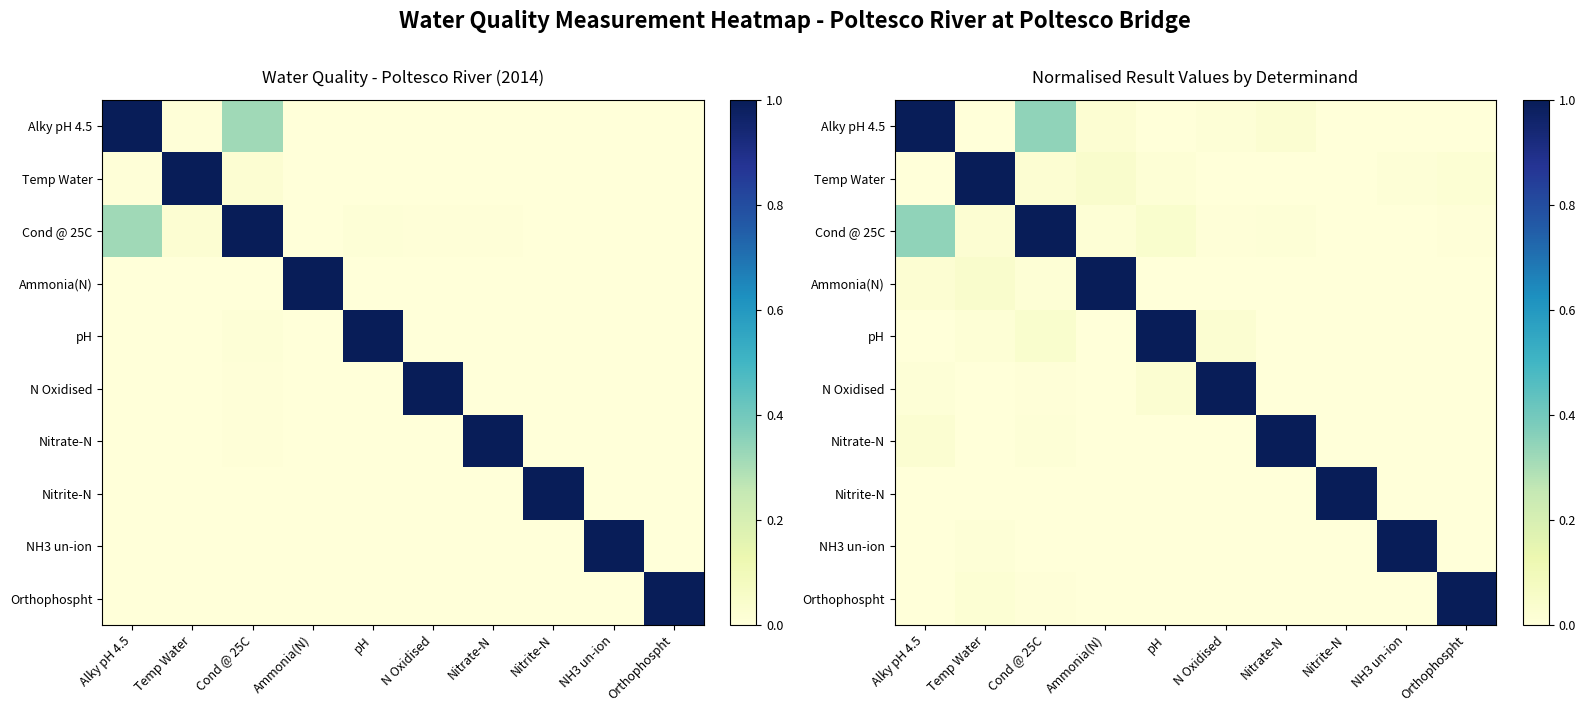

What is the average value of the Nitrate-N series?

0.1